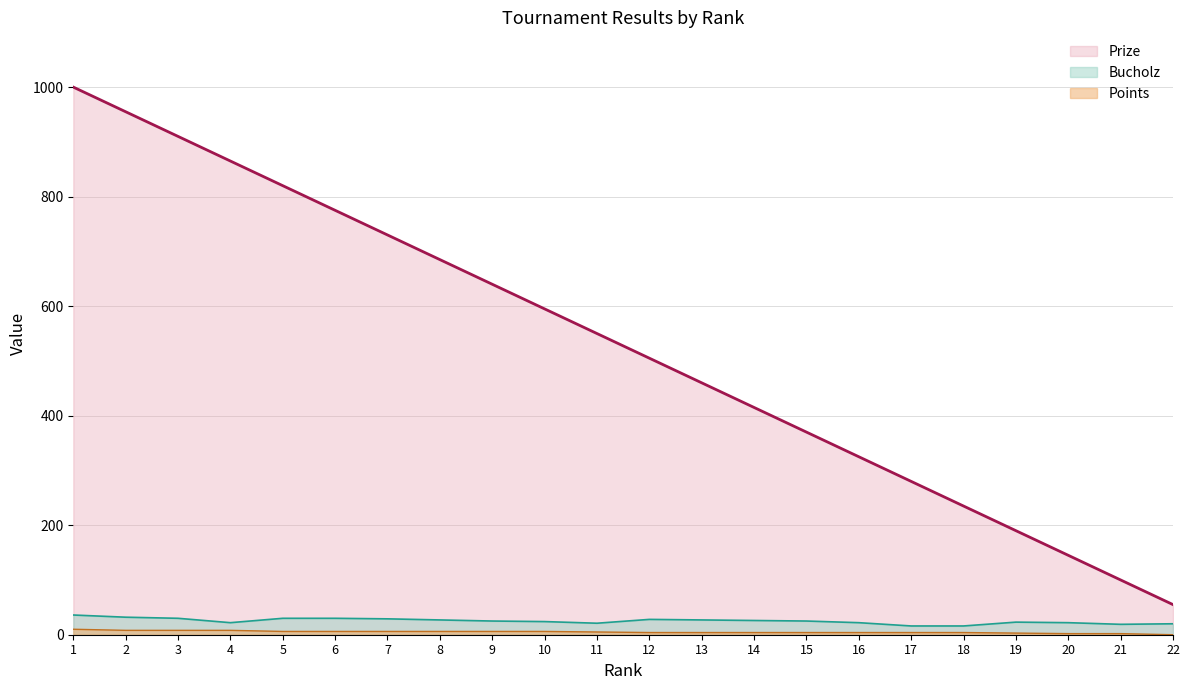

The Points series shows 6 at 7. True or false?

True